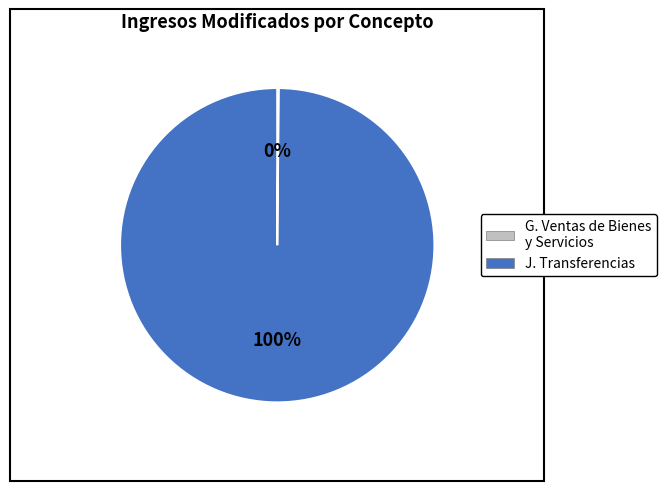

Is there a majority slice in this chart?

Yes